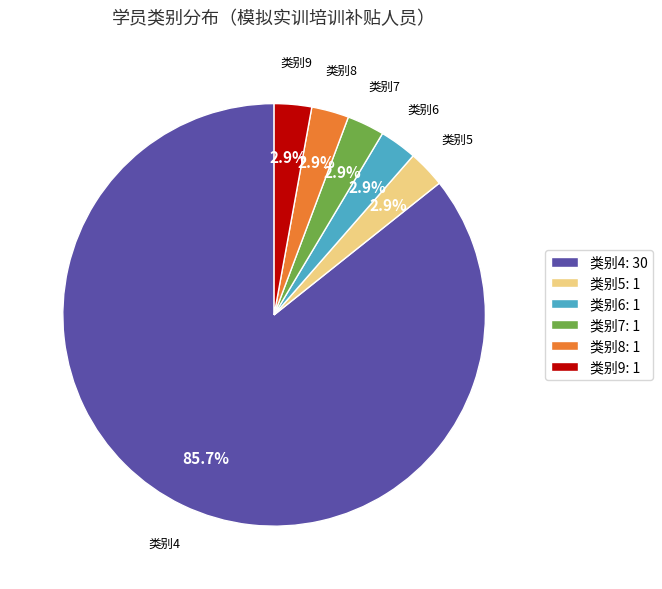

Is there a majority slice in this chart?

Yes